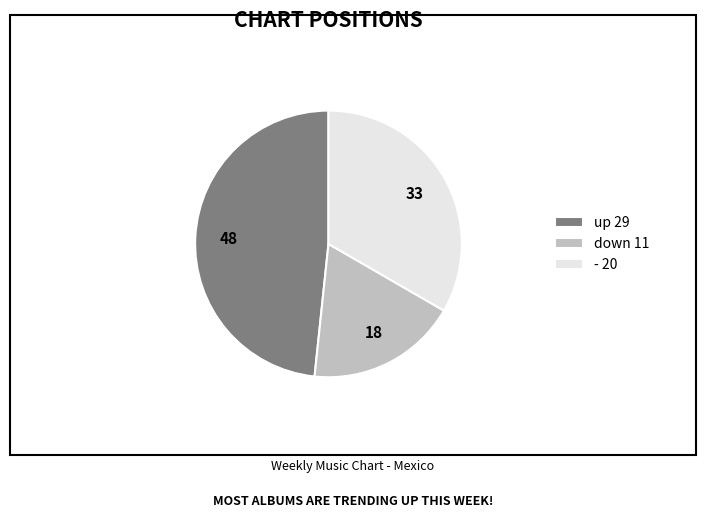

How many slices are in this pie chart?

3